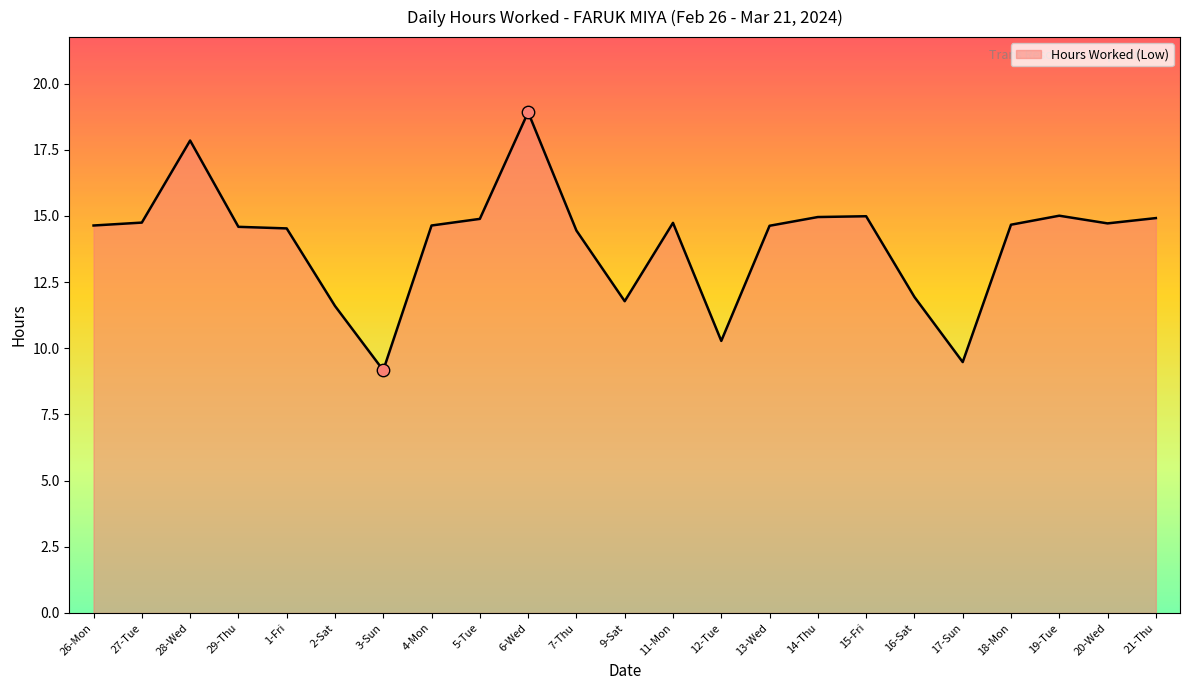

Between 28-Wed and 11-Mon, which is larger?

28-Wed